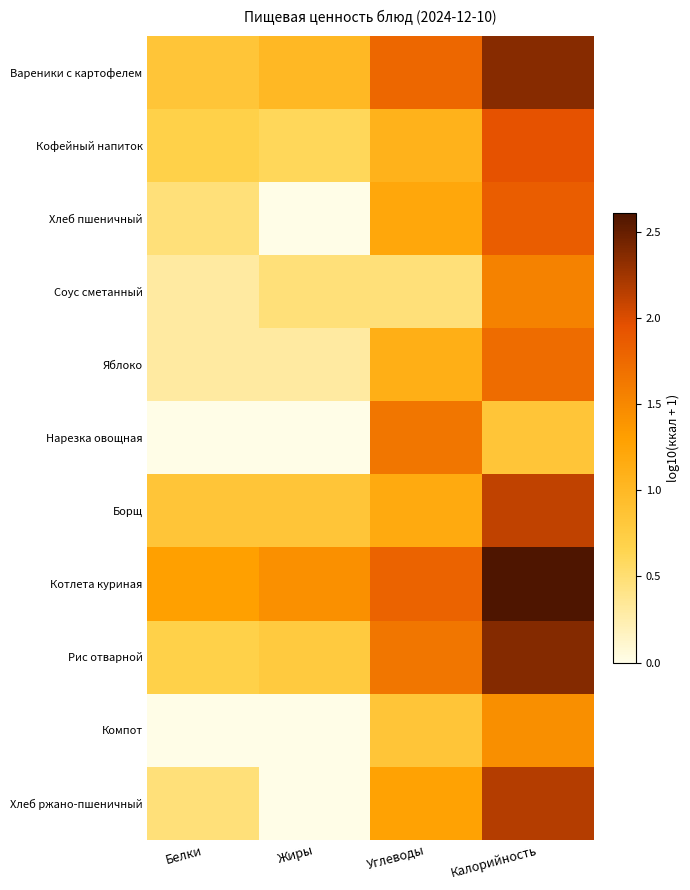

At which category is the sum across all series the highest?

Калорийность